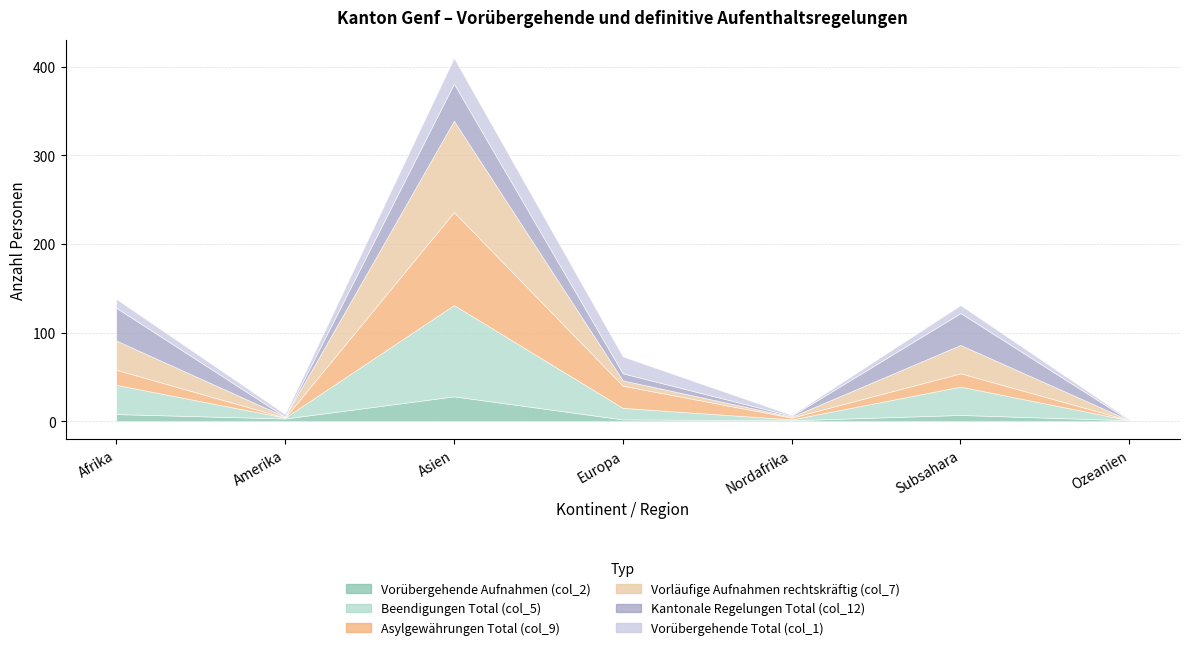

Does the chart have visible grid lines?

Yes